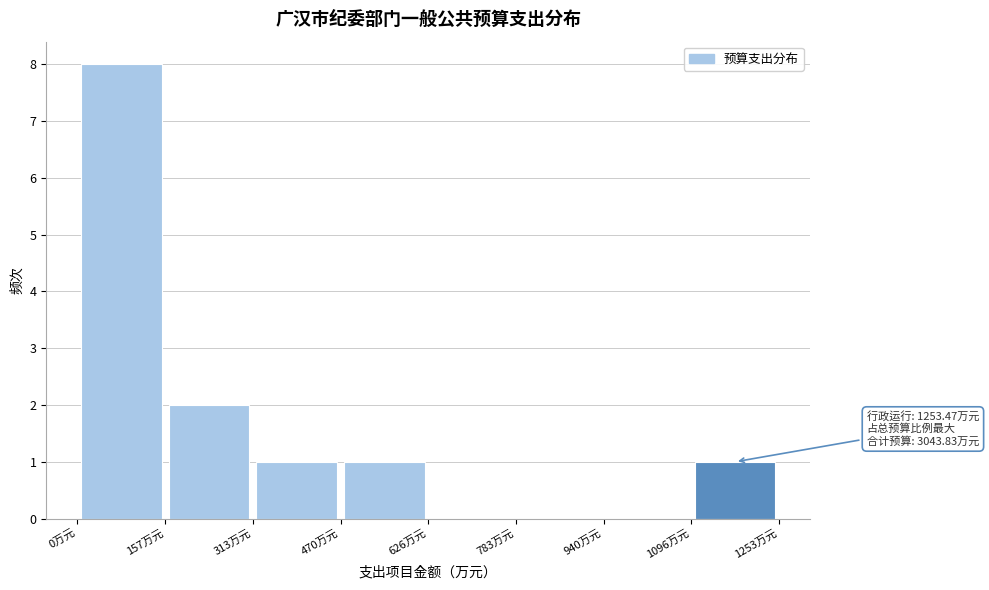

Which range on the x-axis has the tallest bar?

0 to 160